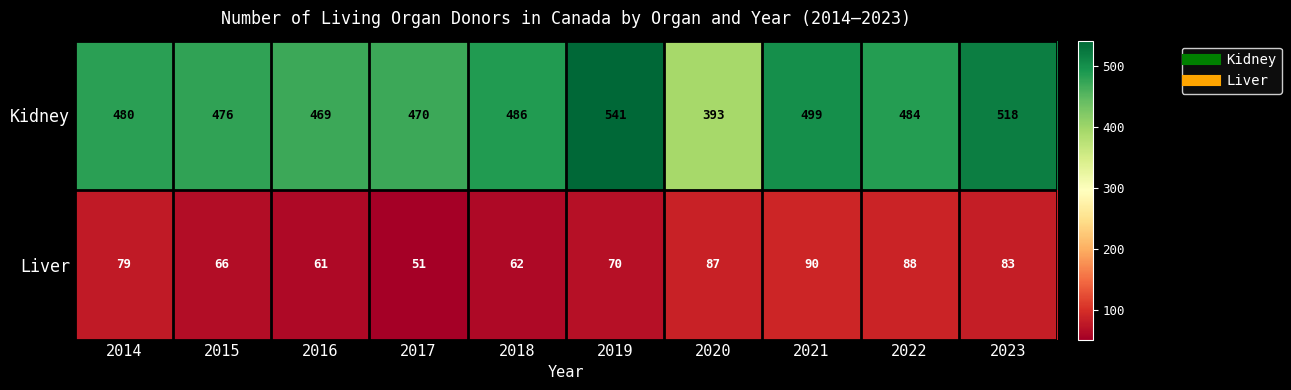

Reading right to left, list all the values displayed in this chart.

Kidney: 518	484	499	393	541	486	470	469	476	480
Liver: 83	88	90	87	70	62	51	61	66	79